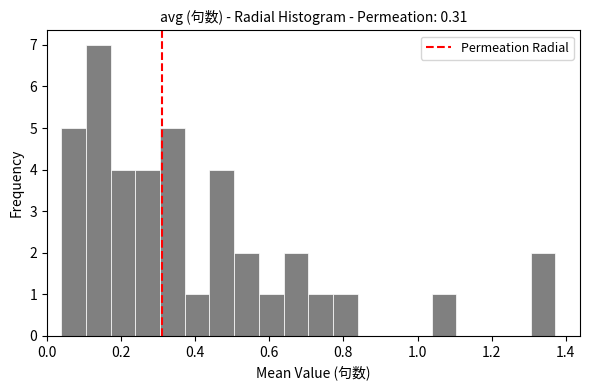

Read against the x-axis, roughly where is the centre of the tallest bar?

0.14